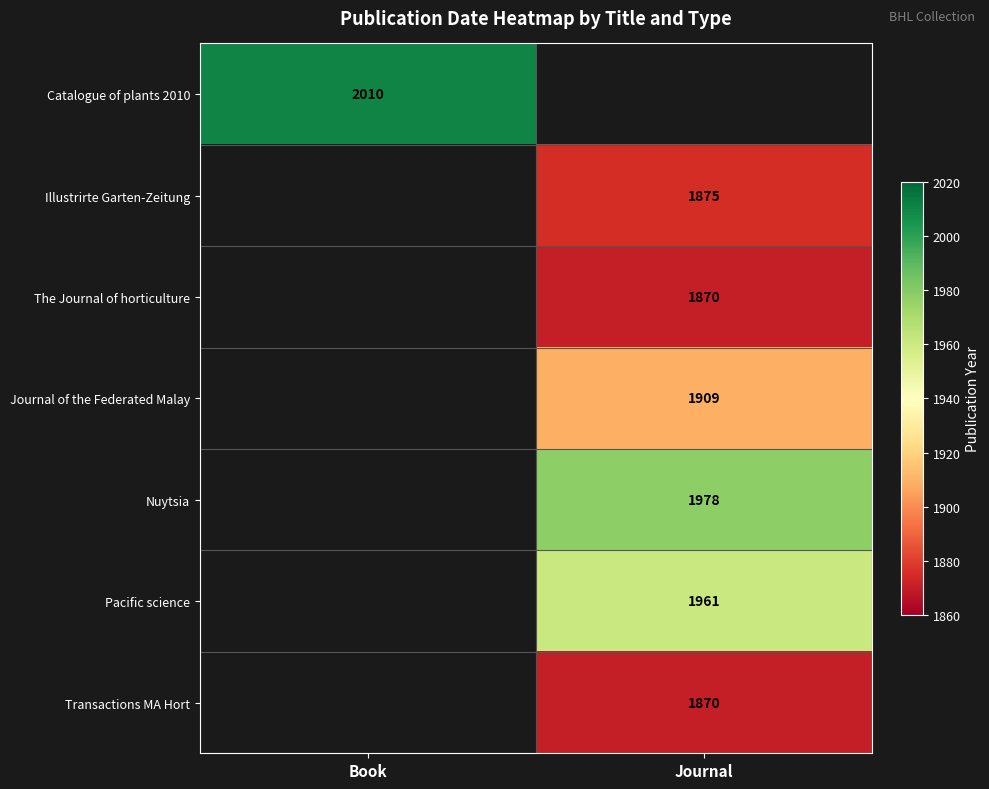

Is it true that Illustrirte Garten-Zeitung equals 1875 at Journal?

True